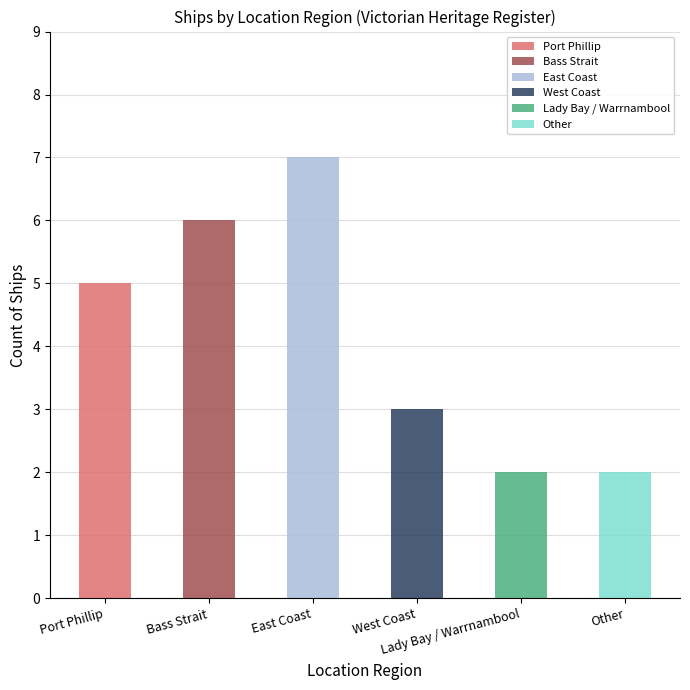

What is the change in value from Port Phillip to Bass Strait?

+1